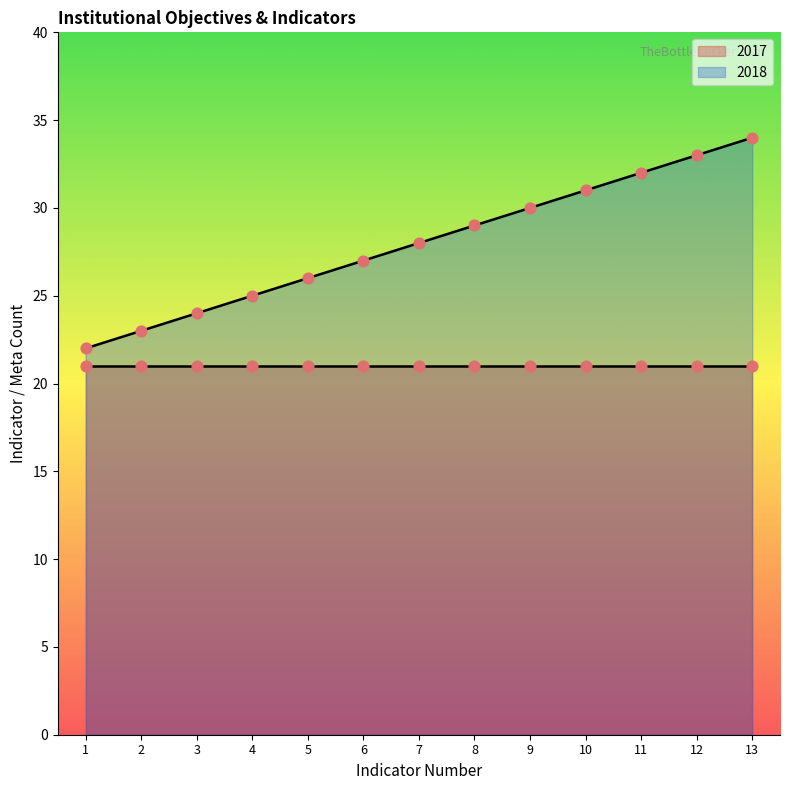

What is the change in value from 3 to 10?

+7